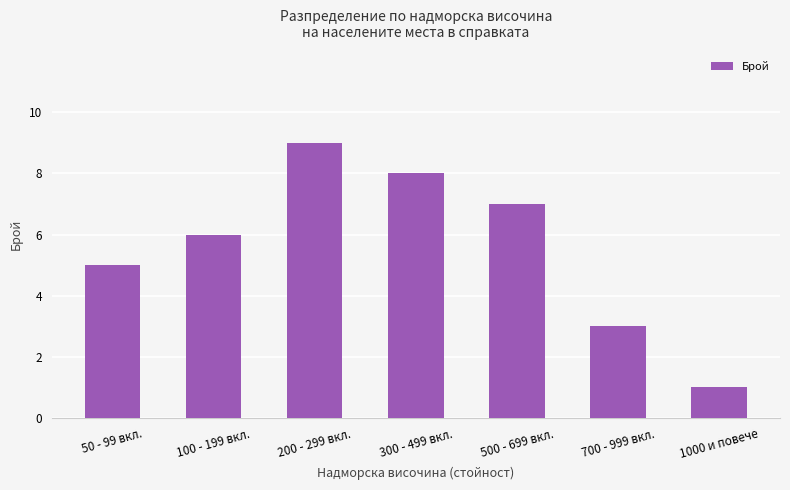

Are the bars horizontal?

No